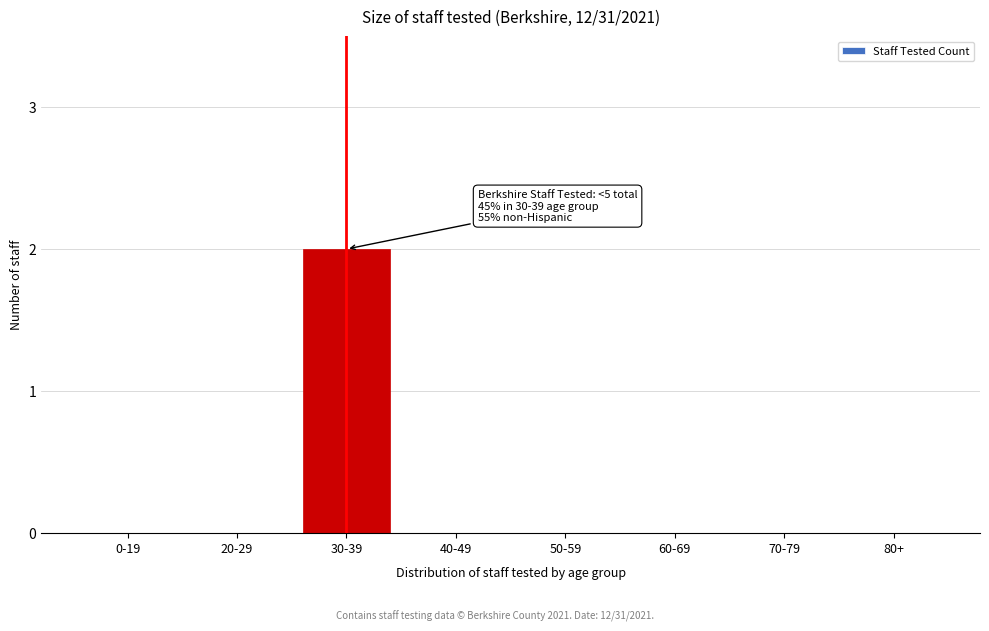

Reading right to left, list all the values displayed in this chart.

80+=0	70-79=0	60-69=0	50-59=0	40-49=0	30-39=2	20-29=0	0-19=0